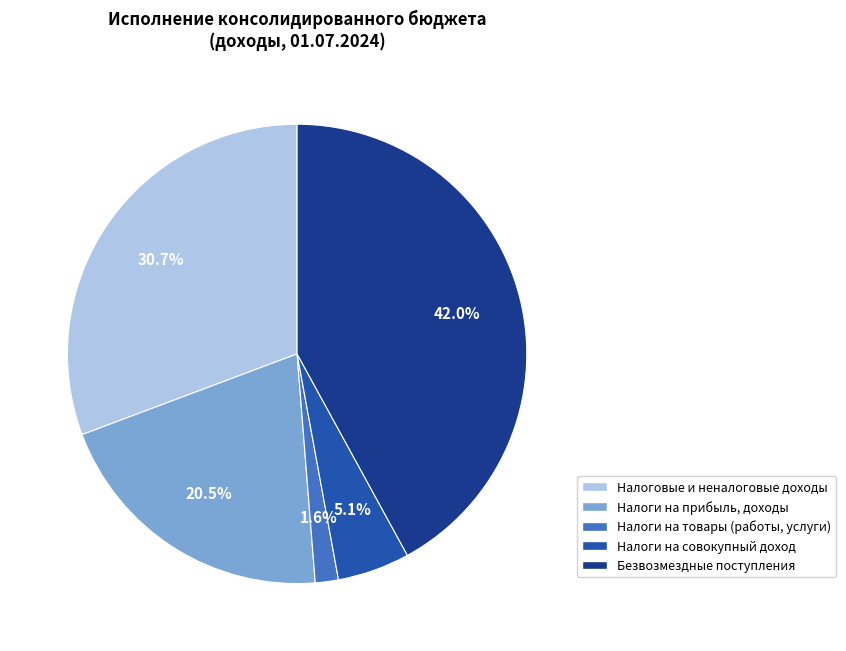

How many slices are in this pie chart?

5